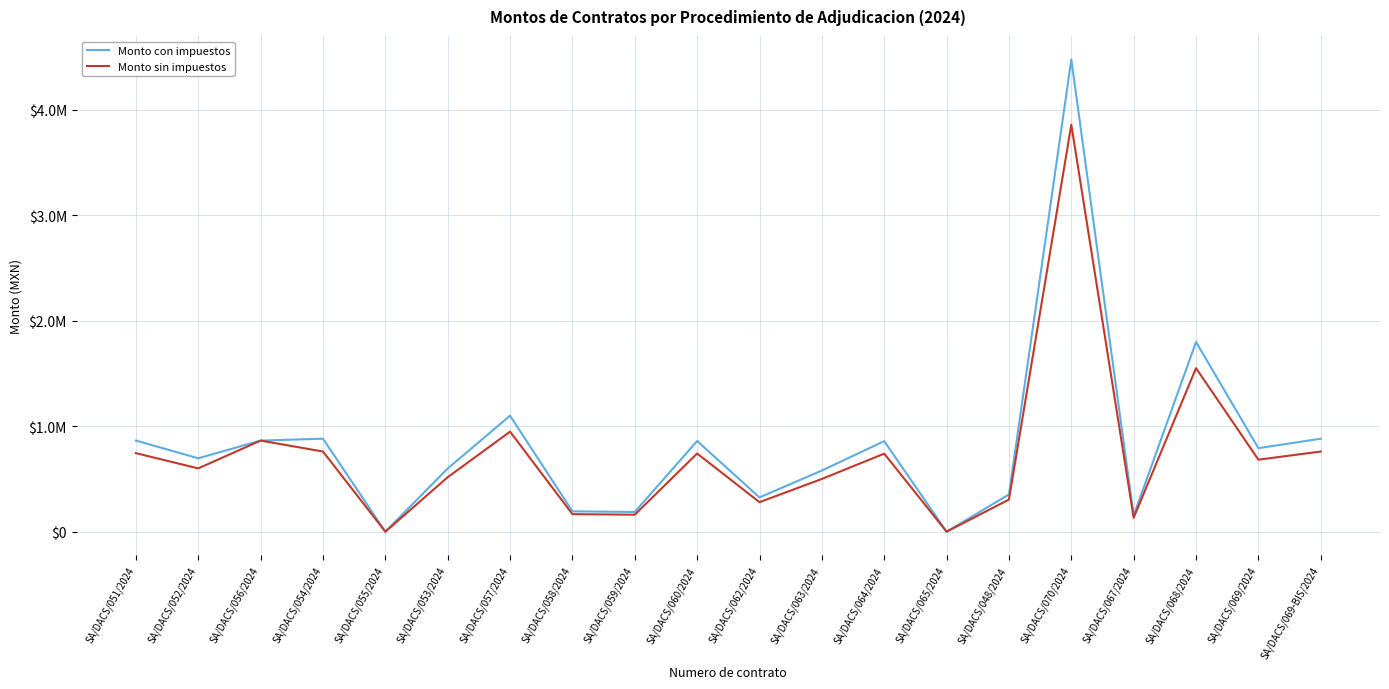

What is the value of the Monto sin impuestos point at the 17th from the left?

132189.8